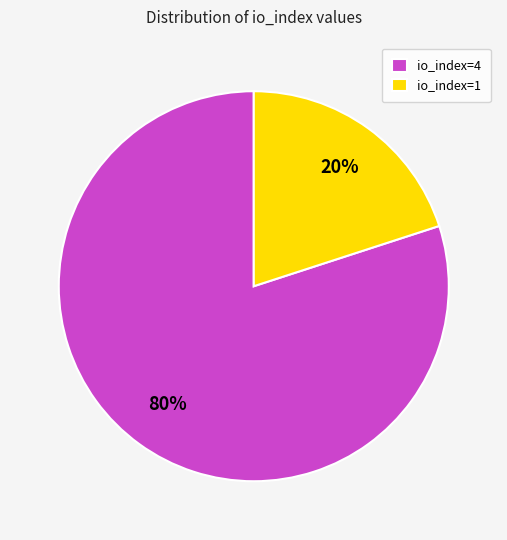

To the nearest percent, what percentage of the pie is io_index=4?

80%